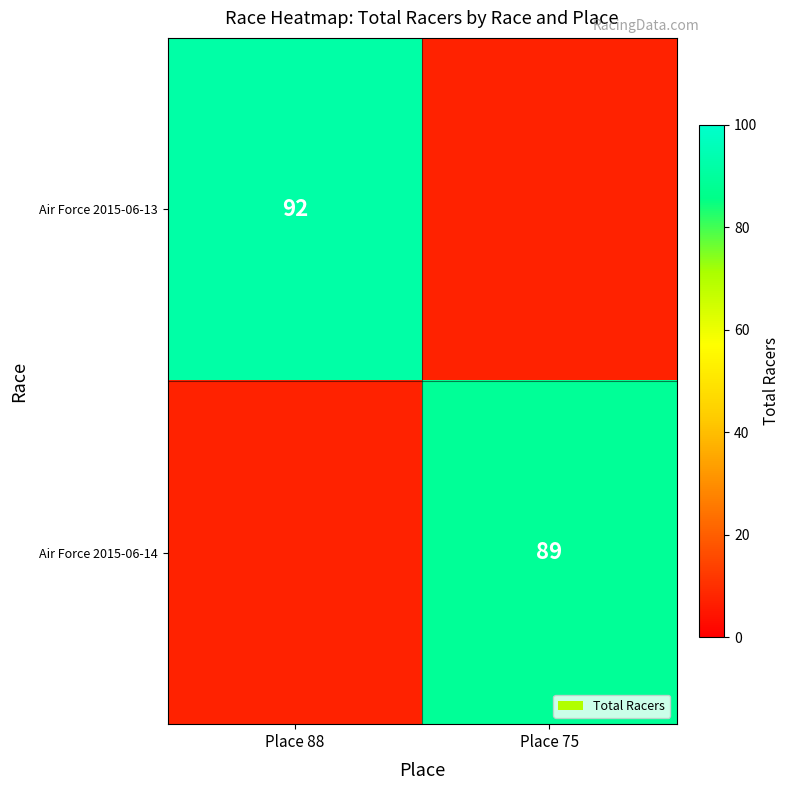

The Air Force 2015-06-13 series shows 92 at Place 88. True or false?

True